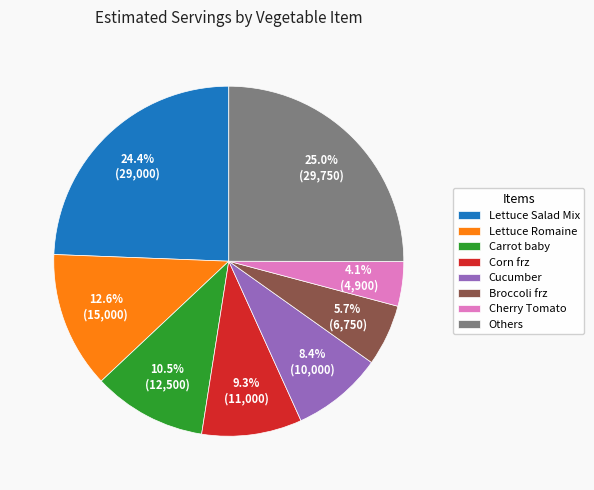

How many slices are in this pie chart?

8